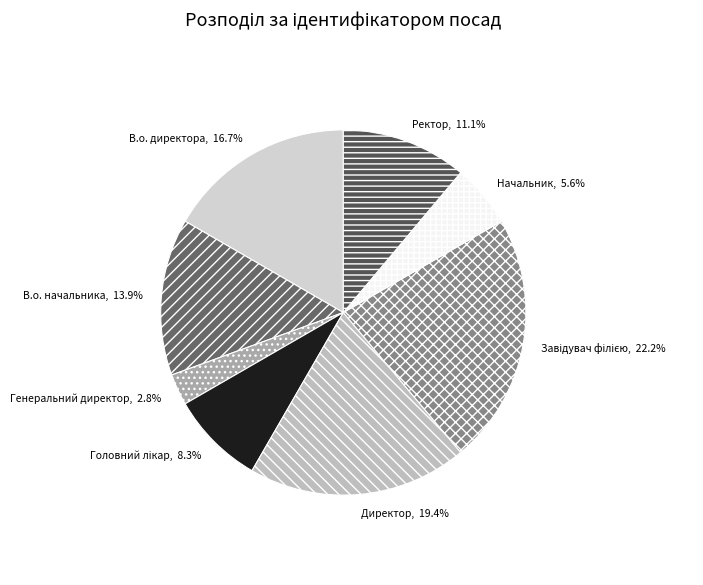

Which category has the smallest portion of the pie?

Генеральний директор